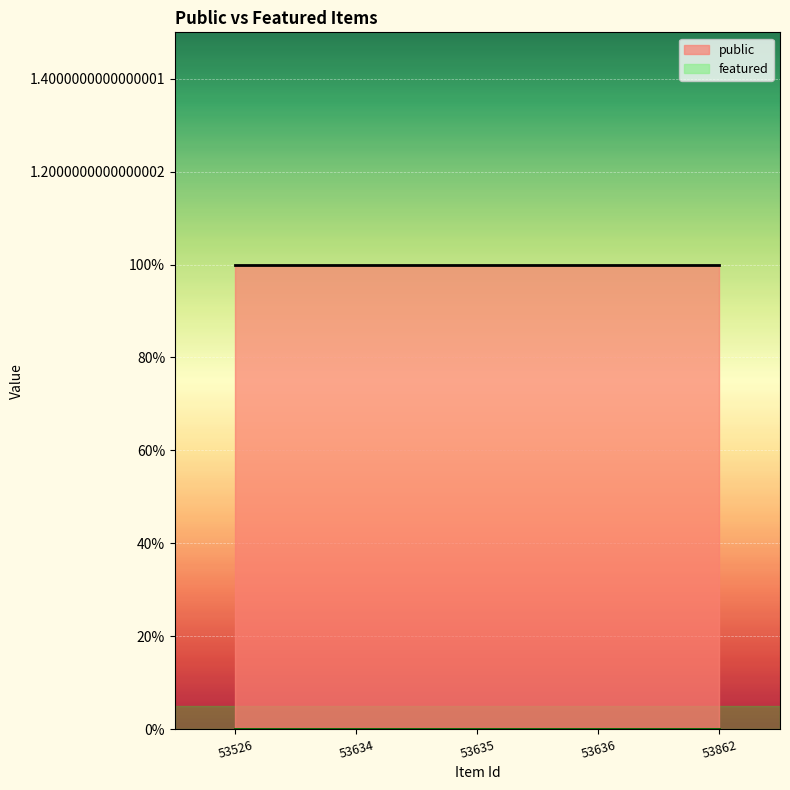

Reading left to right, list all the values displayed in this chart.

public: 53526=1	53634=1	53635=1	53636=1	53862=1
featured: 53526=0	53634=0	53635=0	53636=0	53862=0